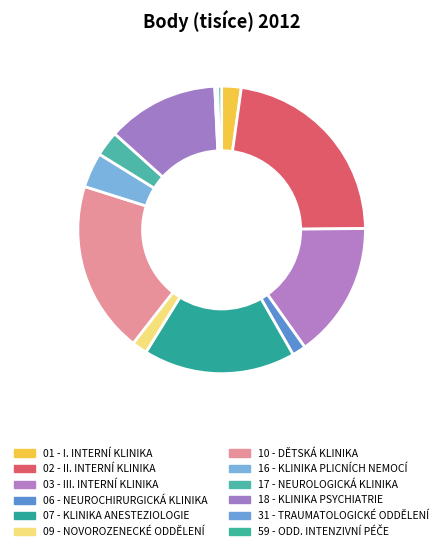

Rank the categories by value from highest to lowest.

02 - II. INTERNÍ KLINIKA, 10 - DĚTSKÁ KLINIKA, 07 - KLINIKA ANESTEZIOLOGIE, 03 - III. INTERNÍ KLINIKA, 18 - KLINIKA PSYCHIATRIE, 16 - KLINIKA PLICNÍCH NEMOCÍ, 17 - NEUROLOGICKÁ KLINIKA, 01 - I. INTERNÍ KLINIKA, 09 - NOVOROZENECKÉ ODDĚLENÍ, 06 - NEUROCHIRURGICKÁ KLINIKA, 59 - ODD. INTENZIVNÍ PÉČE, 31 - TRAUMATOLOGICKÉ ODDĚLENÍ